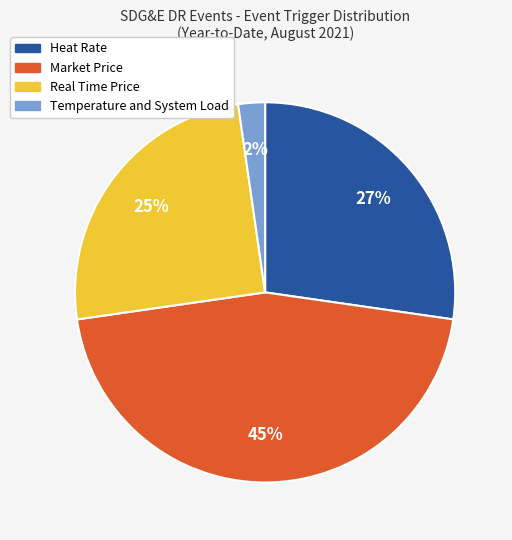

To the nearest percent, what percentage of the pie is Heat Rate?

27%